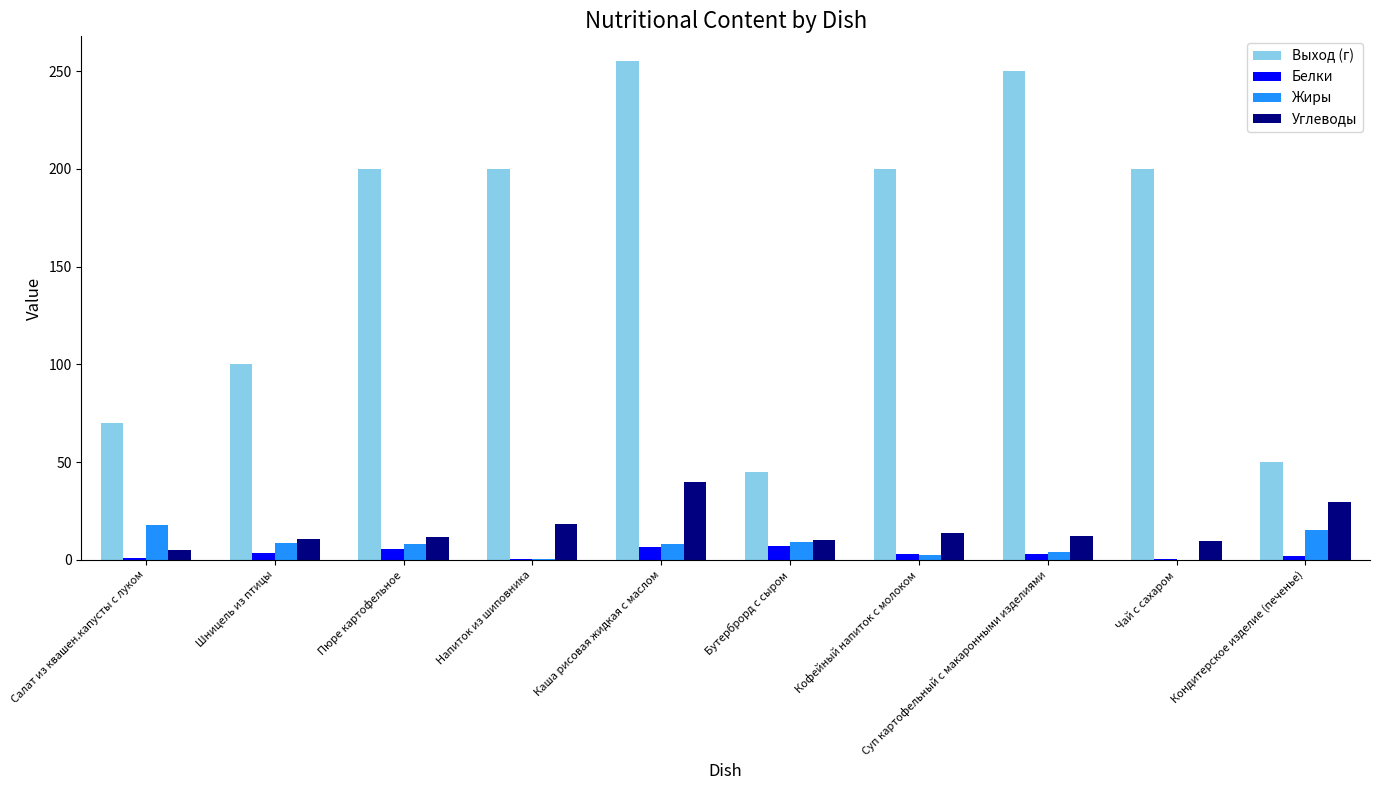

True or false: Углеводы has a value of 12.2 at Суп картофельный с макаронными изделиями.

True